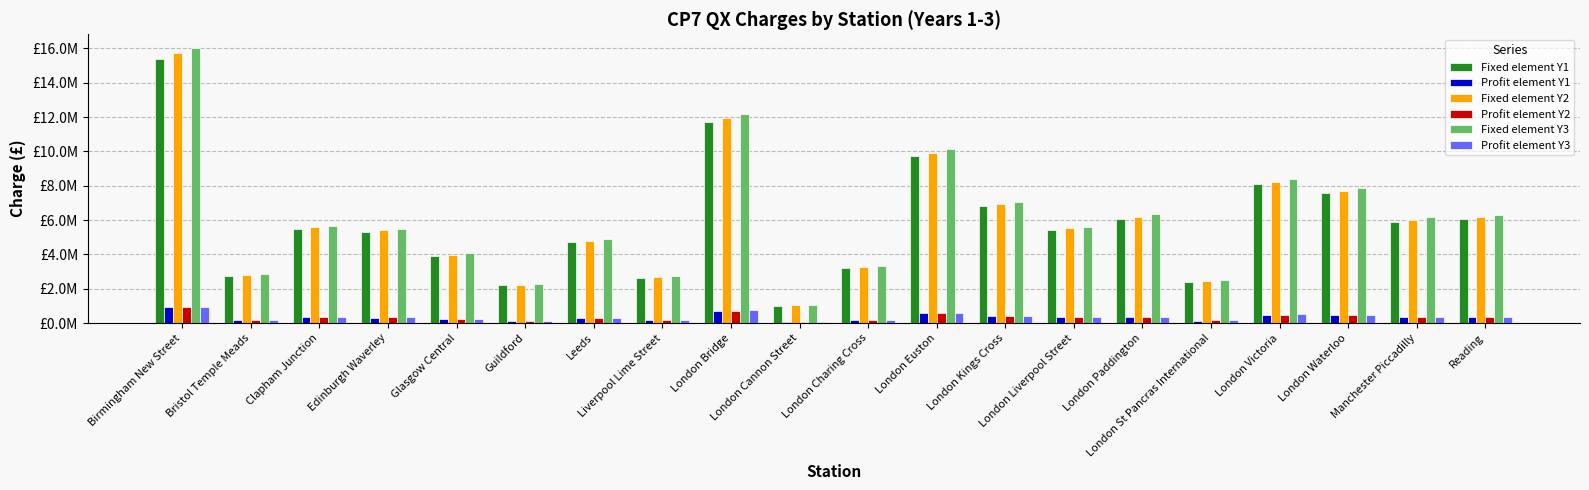

Reading right to left, what are all the values shown in this chart?

Fixed element Y1: Reading=6075907.9	Manchester Piccadilly=5910730.3	London Waterloo=7547407.7	London Victoria=8080579.5	London St Pancras International=2413722.6	London Paddington=6082072.6	London Liverpool Street=5405234.7	London Kings Cross=6790973.7	London Euston=9736767.0	London Charing Cross=3194742.7	London Cannon Street=1008579.8	London Bridge=11704684.7	Liverpool Lime Street=2628906.5	Leeds=4696295.8	Guildford=2194582.7	Glasgow Central=3909928.1	Edinburgh Waverley=5289108.5	Clapham Junction=5458318.0	Bristol Temple Meads=2759310.5	Birmingham New Street=15399028.6
Profit element Y1: Reading=364554.5	Manchester Piccadilly=354643.8	London Waterloo=452844.5	London Victoria=484834.8	London St Pancras International=144823.4	London Paddington=364924.4	London Liverpool Street=324314.1	London Kings Cross=407458.4	London Euston=584206.0	London Charing Cross=191684.6	London Cannon Street=60514.8	London Bridge=702281.1	Liverpool Lime Street=157734.4	Leeds=281777.8	Guildford=131675.0	Glasgow Central=234595.7	Edinburgh Waverley=317346.5	Clapham Junction=327499.1	Bristol Temple Meads=165558.6	Birmingham New Street=923941.7
Fixed element Y2: Reading=6197426.1	Manchester Piccadilly=6028944.9	London Waterloo=7698355.9	London Victoria=8242191.1	London St Pancras International=2461997.1	London Paddington=6203714.0	London Liverpool Street=5513339.4	London Kings Cross=6926793.2	London Euston=9931502.3	London Charing Cross=3258637.5	London Cannon Street=1028751.4	London Bridge=11938778.4	Liverpool Lime Street=2681484.7	Leeds=4790221.8	Guildford=2238474.3	Glasgow Central=3988126.7	Edinburgh Waverley=5394890.6	Clapham Junction=5567484.4	Bristol Temple Meads=2814496.7	Birmingham New Street=15707009.2
Profit element Y2: Reading=371845.6	Manchester Piccadilly=361736.7	London Waterloo=461901.4	London Victoria=494531.5	London St Pancras International=147719.8	London Paddington=372222.8	London Liverpool Street=330800.4	London Kings Cross=415607.6	London Euston=595890.1	London Charing Cross=195518.3	London Cannon Street=61725.1	London Bridge=716326.7	Liverpool Lime Street=160889.1	Leeds=287413.3	Guildford=134308.5	Glasgow Central=239287.6	Edinburgh Waverley=323693.4	Clapham Junction=334049.1	Bristol Temple Meads=168869.8	Birmingham New Street=942420.5
Fixed element Y3: Reading=6321374.6	Manchester Piccadilly=6149523.8	London Waterloo=7852323.0	London Victoria=8407034.9	London St Pancras International=2511237.0	London Paddington=6327788.3	London Liverpool Street=5623606.2	London Kings Cross=7065329.1	London Euston=10130132.3	London Charing Cross=3323810.3	London Cannon Street=1049326.4	London Bridge=12177554.0	Liverpool Lime Street=2735114.3	Leeds=4886026.2	Guildford=2283243.8	Glasgow Central=4067889.2	Edinburgh Waverley=5502788.5	Clapham Junction=5678834.1	Bristol Temple Meads=2870786.6	Birmingham New Street=16021149.3
Profit element Y3: Reading=379282.5	Manchester Piccadilly=368971.4	London Waterloo=471139.4	London Victoria=504422.1	London St Pancras International=150674.2	London Paddington=379667.3	London Liverpool Street=337416.4	London Kings Cross=423919.7	London Euston=607807.9	London Charing Cross=199428.6	London Cannon Street=62959.6	London Bridge=730653.2	Liverpool Lime Street=164106.9	Leeds=293161.6	Guildford=136994.6	Glasgow Central=244073.4	Edinburgh Waverley=330167.3	Clapham Junction=340730.0	Bristol Temple Meads=172247.2	Birmingham New Street=961269.0